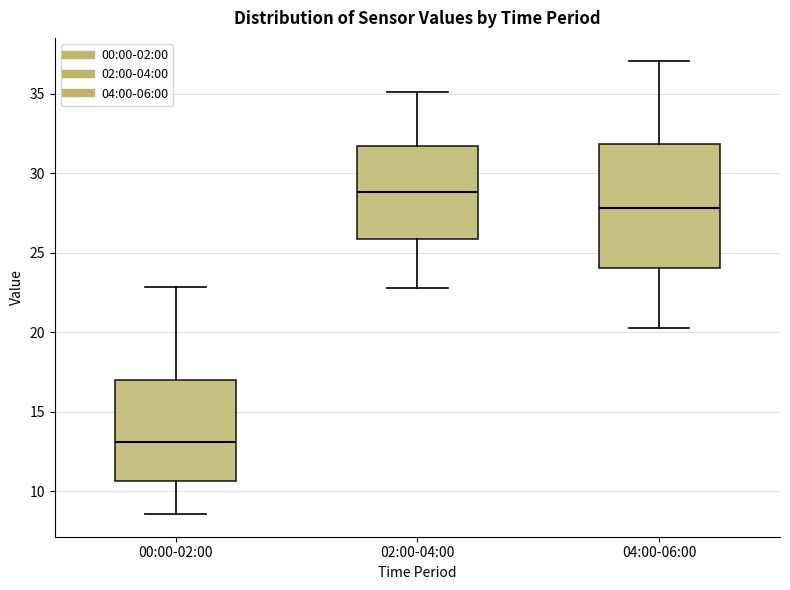

Which box's median line is the highest?

02:00-04:00